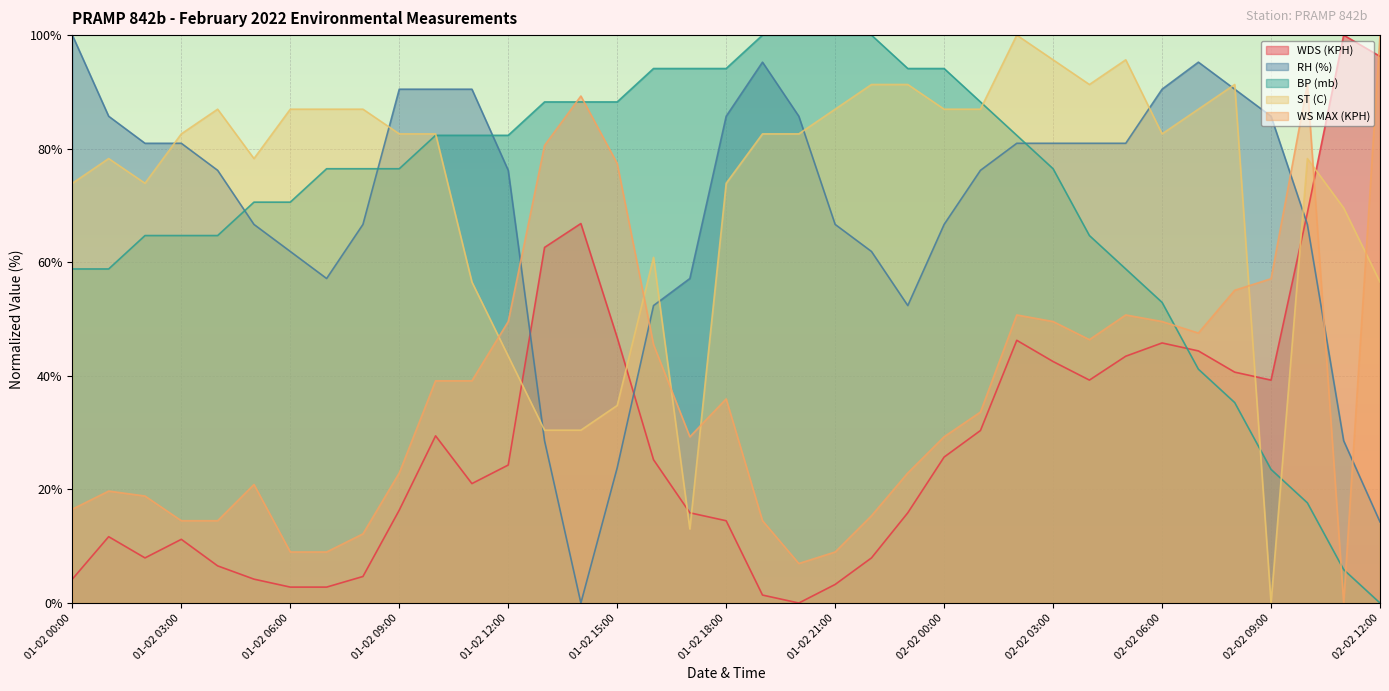

What is the sum of all WDS (KPH) values?

1070.1